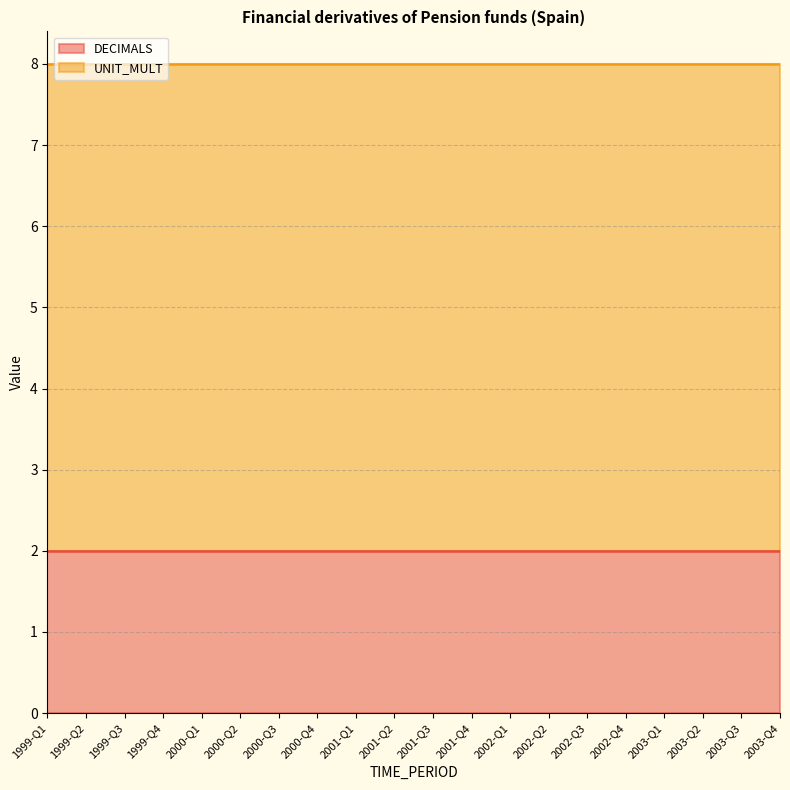

True or false: UNIT_MULT has more than 1 points higher than both neighbors.

False